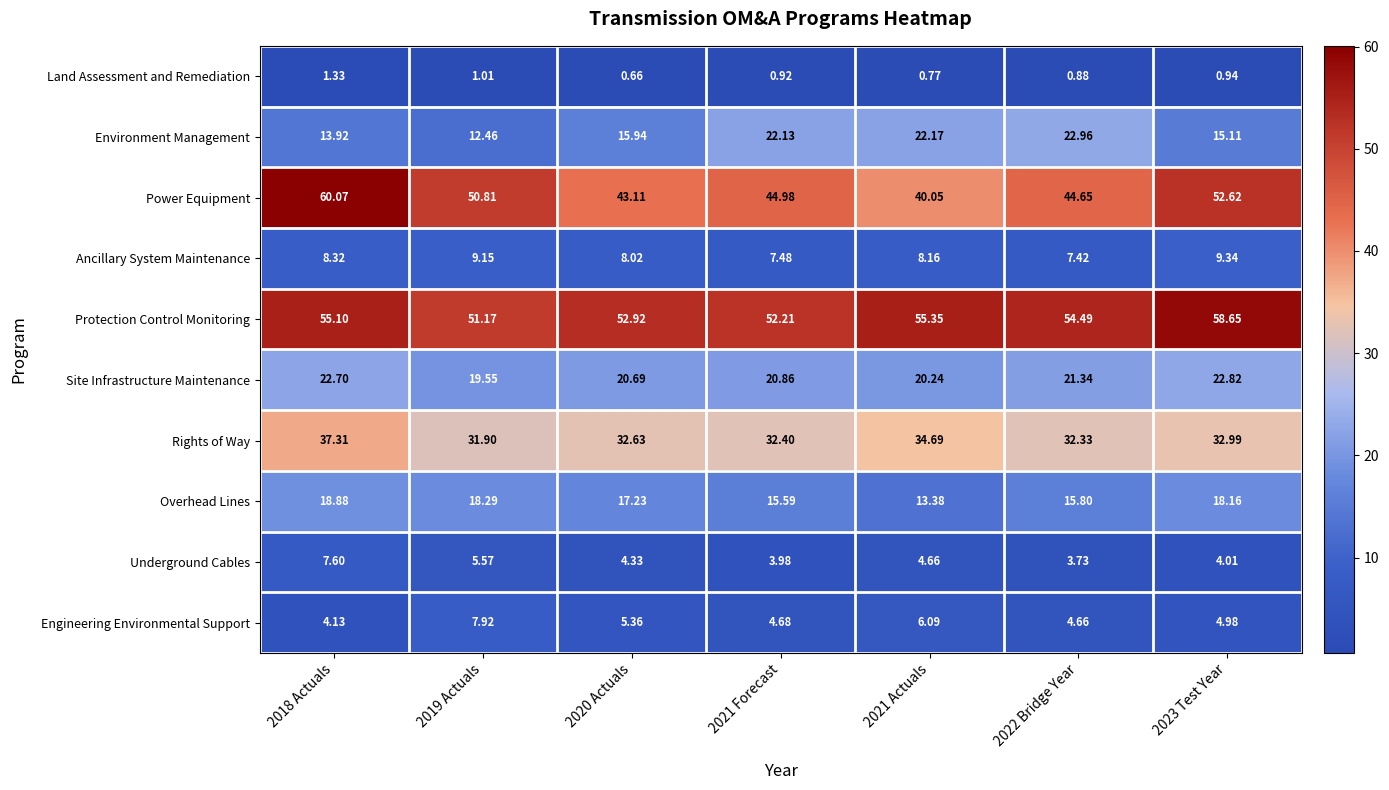

How many series are shown in this chart?

10